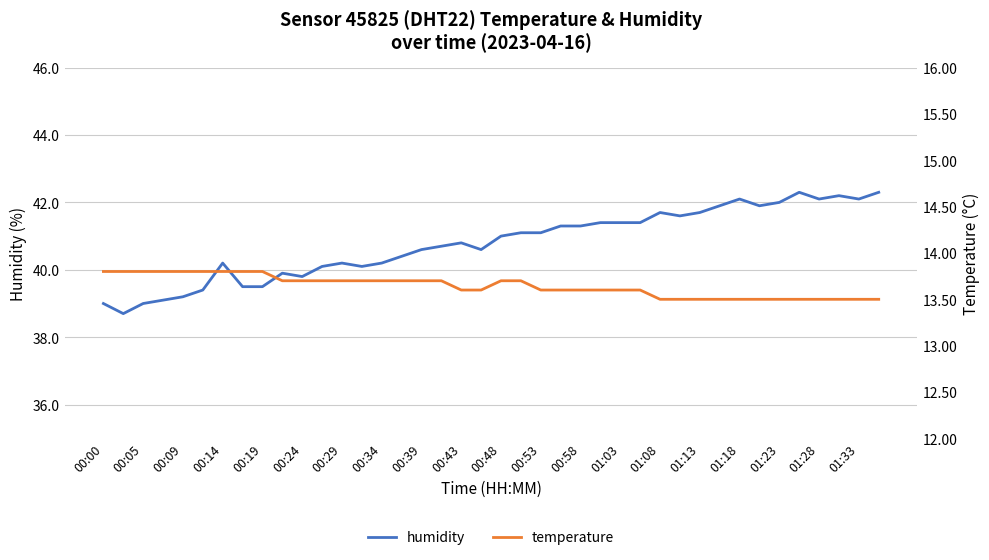

What is the highest value of the humidity series?

42.3